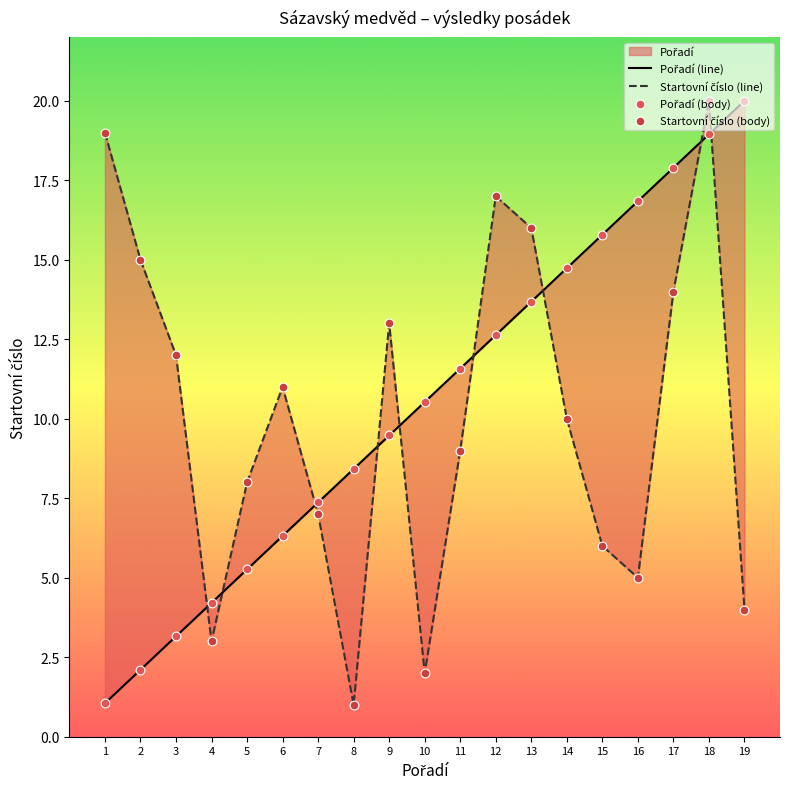

What is the total value across all series at 1?

40.1